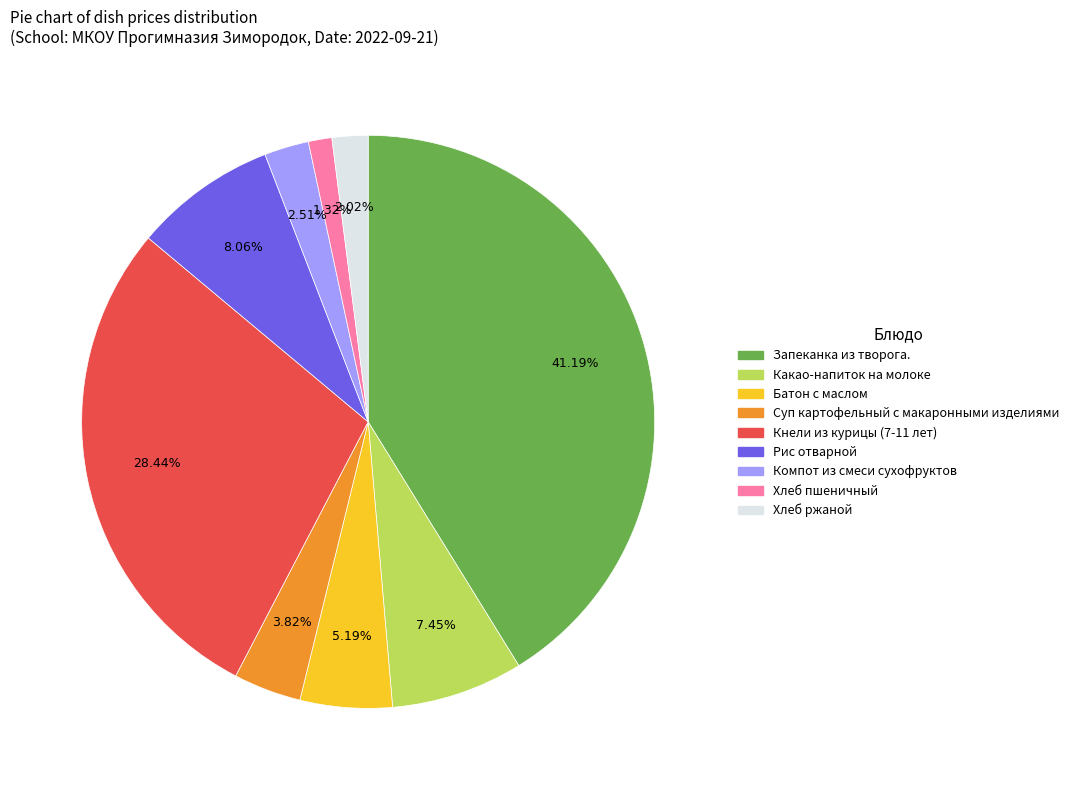

Which category has the biggest portion of the pie?

Запеканка из творога.